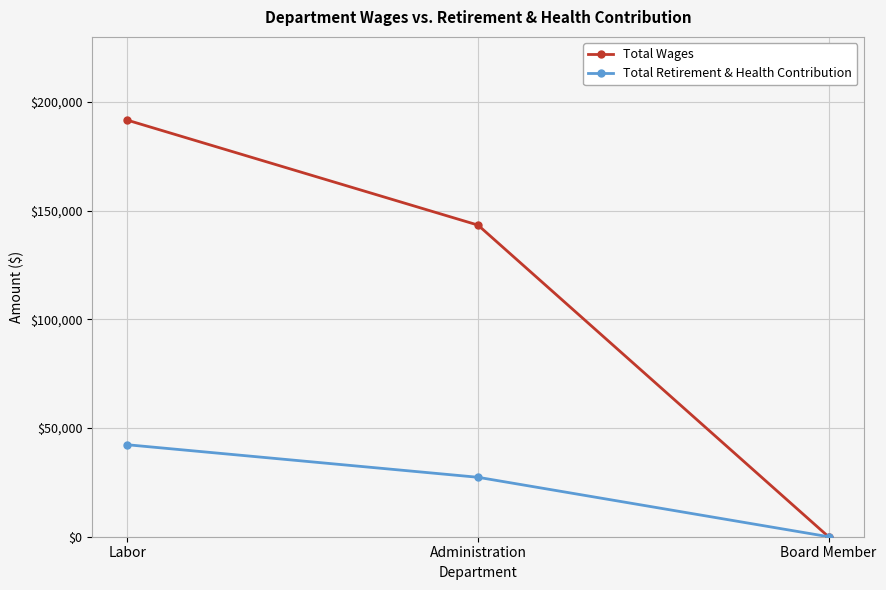

Which series has the largest range (max minus min)?

Total Wages